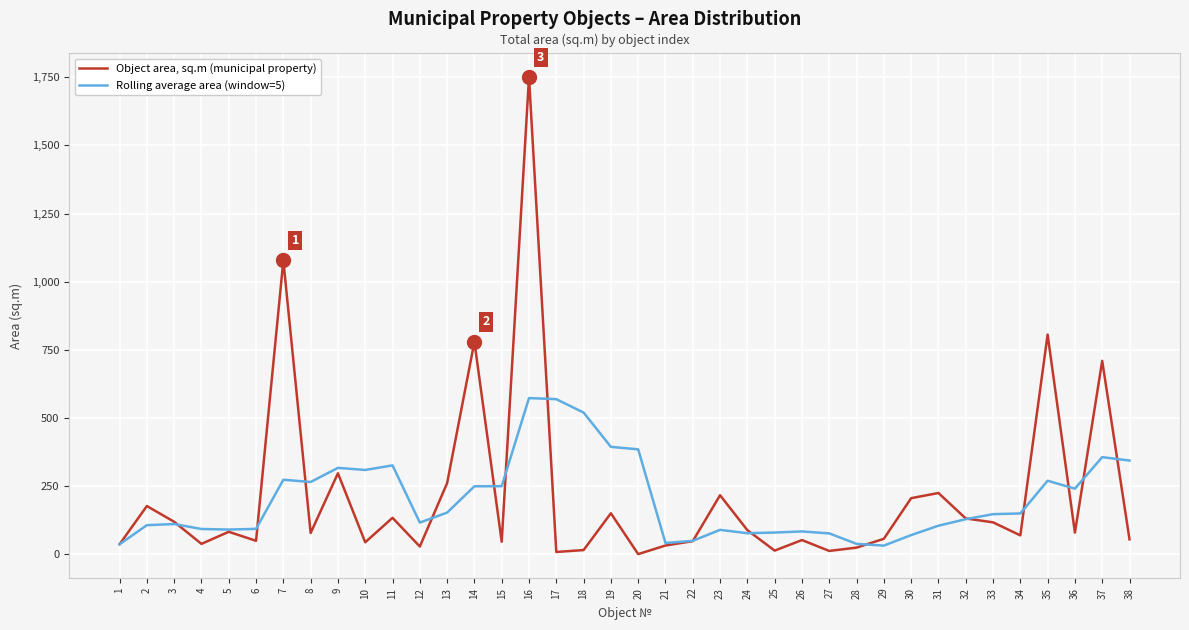

What is the difference between the second highest and minimum values in the Object area, sq.m (municipal property) series?

1076.8